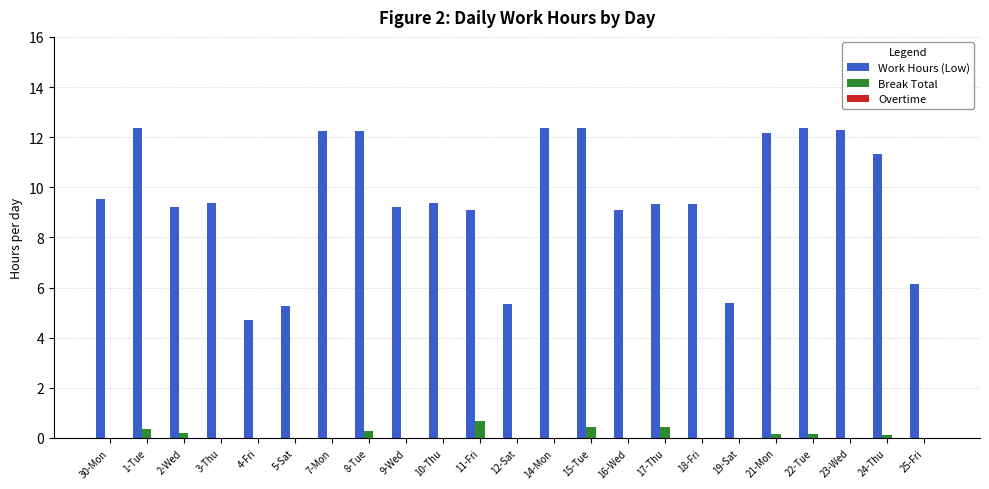

Is the value of Work Hours (Low) at 19-Sat greater than the value of Break Total at 8-Tue?

Yes